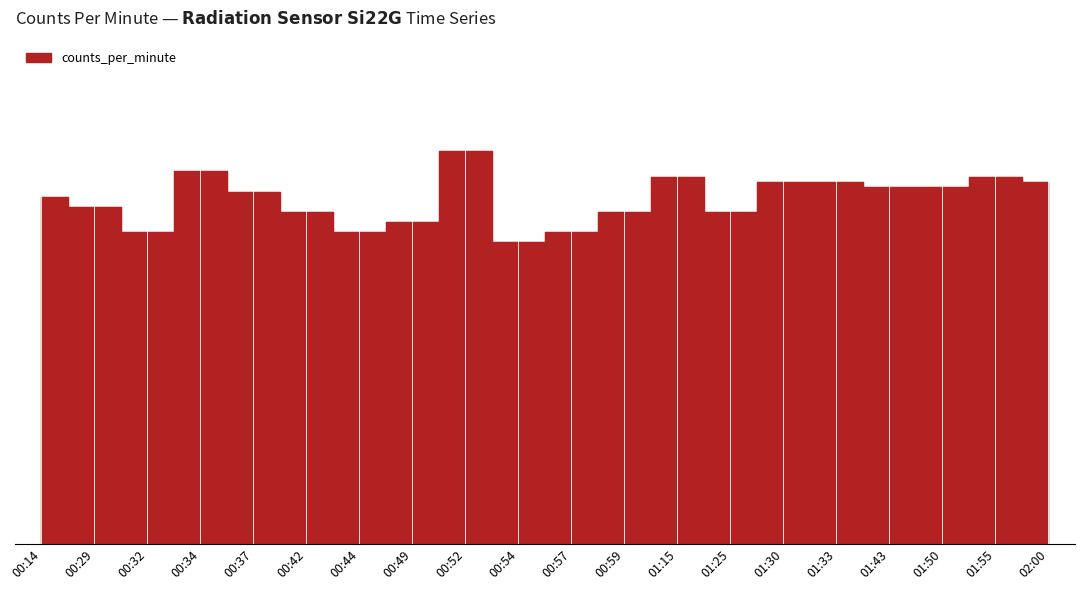

What is the difference between the maximum and minimum values?

18